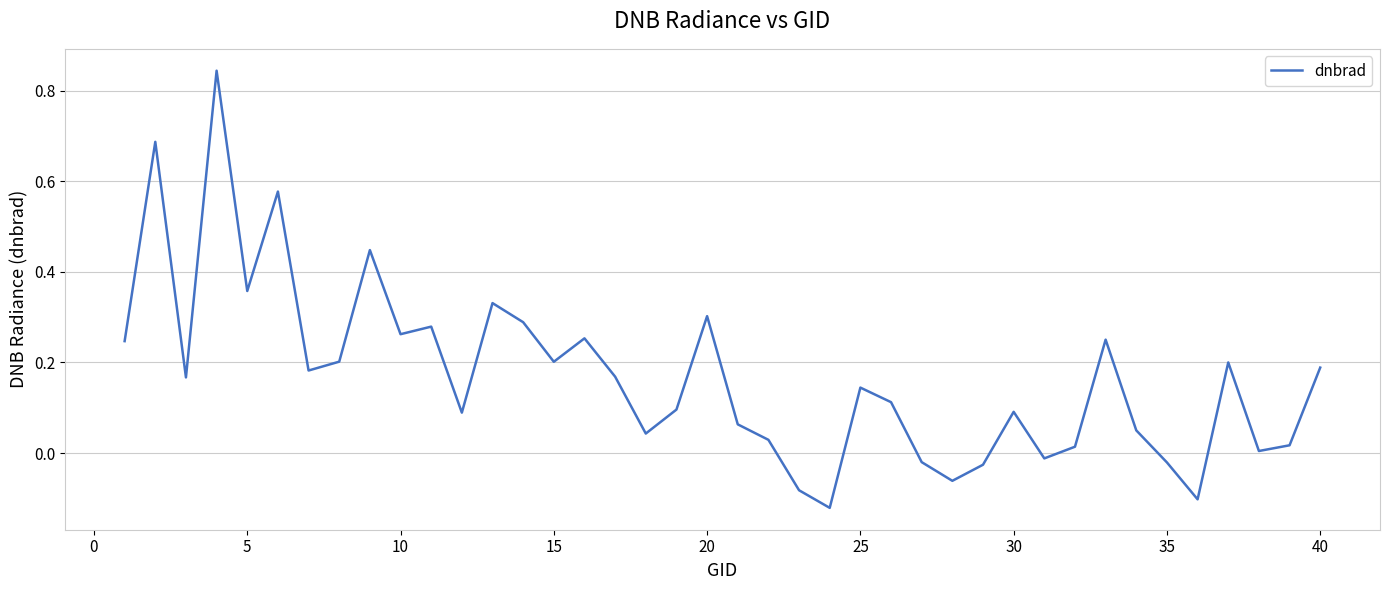

Does the chart have visible grid lines?

Yes